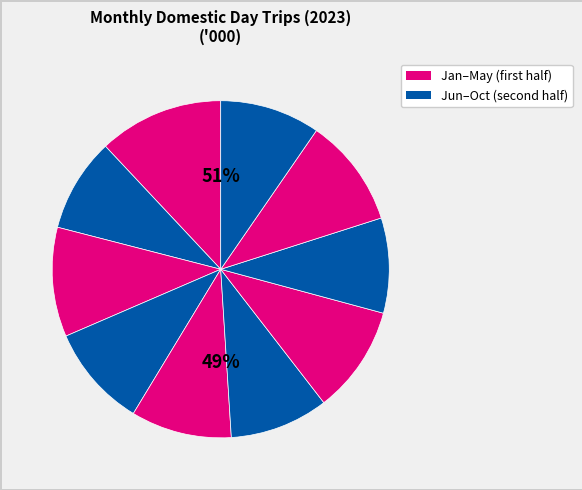

Is there any slice that represents more than half of the pie?

No